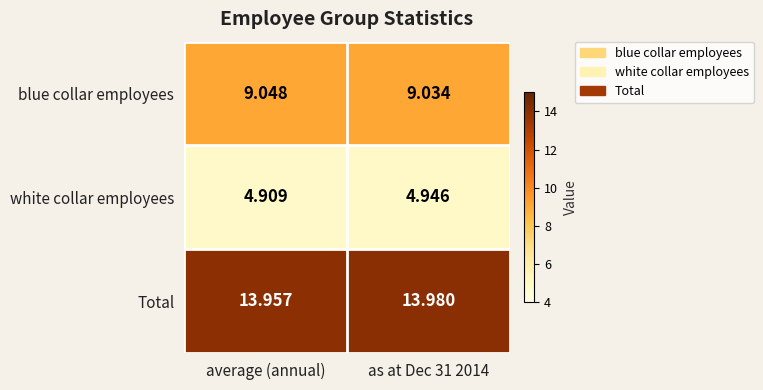

At which label is white collar employees closest to 4?

average (annual)